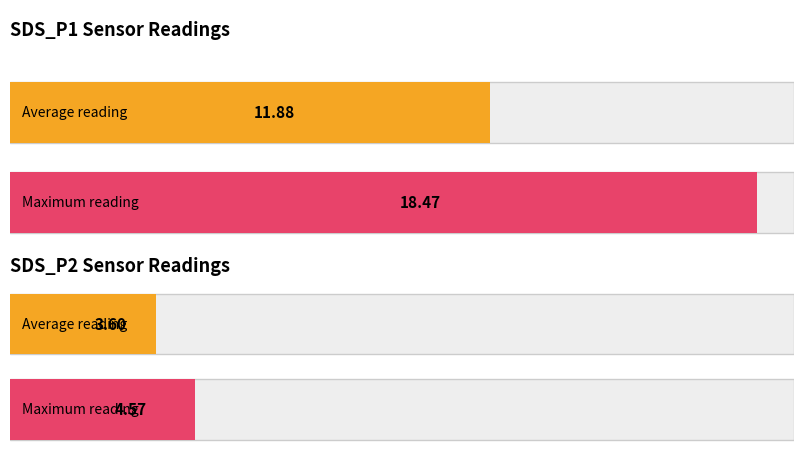

At 17, list the series in order from smallest to largest.

SDS_P2, SDS_P1